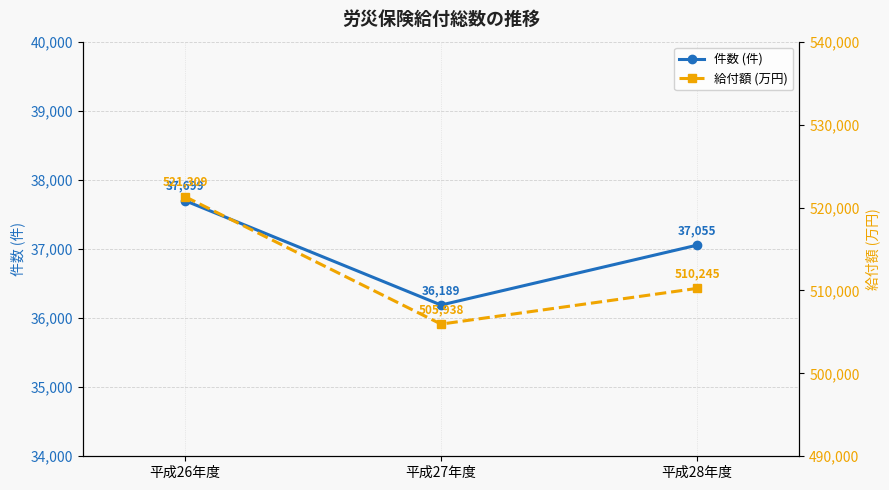

Count the 万円 values in the range 505938 to 521309.

3